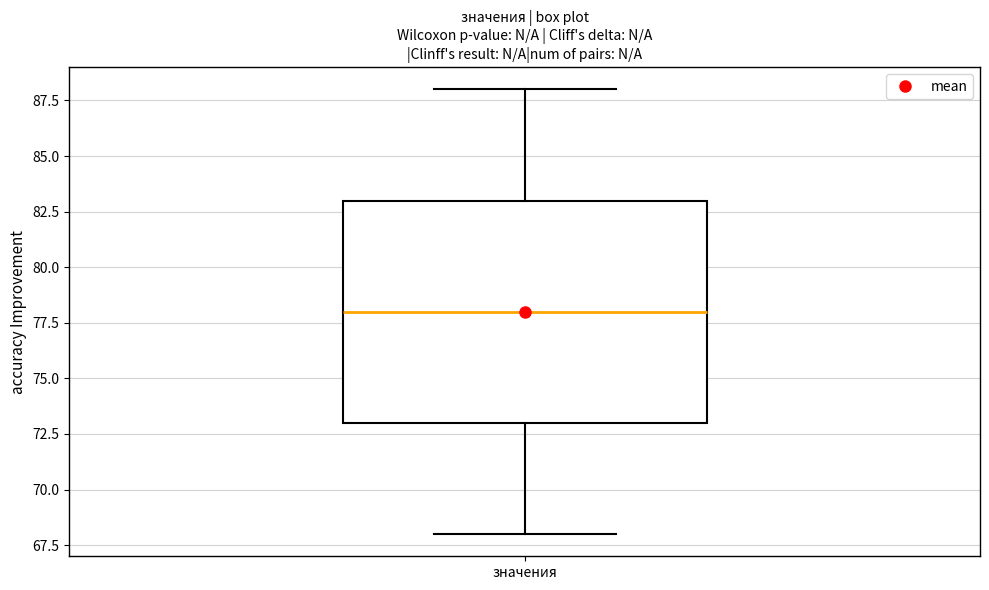

Transcribe this box plot: give where the median line is, the range the box spans, and where the two whiskers end, as read against the y-axis. The values are not printed on the chart, so give them approximately, as read against the axis.

median 78, box 73 to 83, whiskers 68 to 88